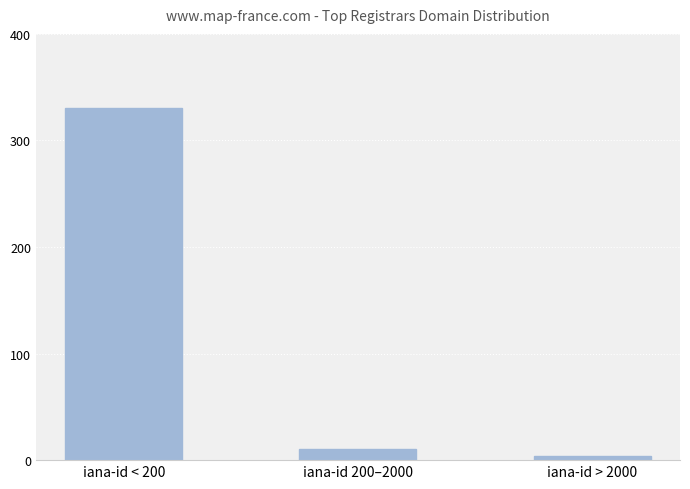

What is the change in value from iana-id 200–2000 to iana-id > 2000?

-6